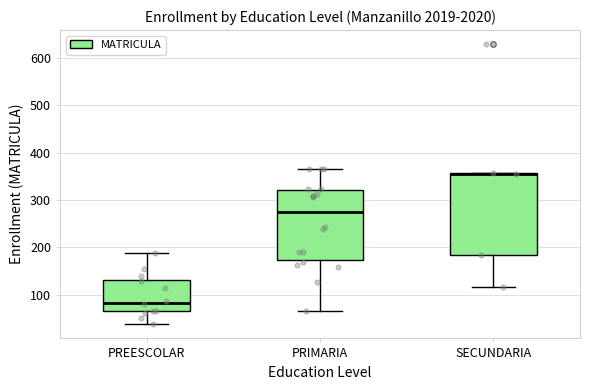

Which box is the tallest, from its lower edge to its upper edge?

SECUNDARIA